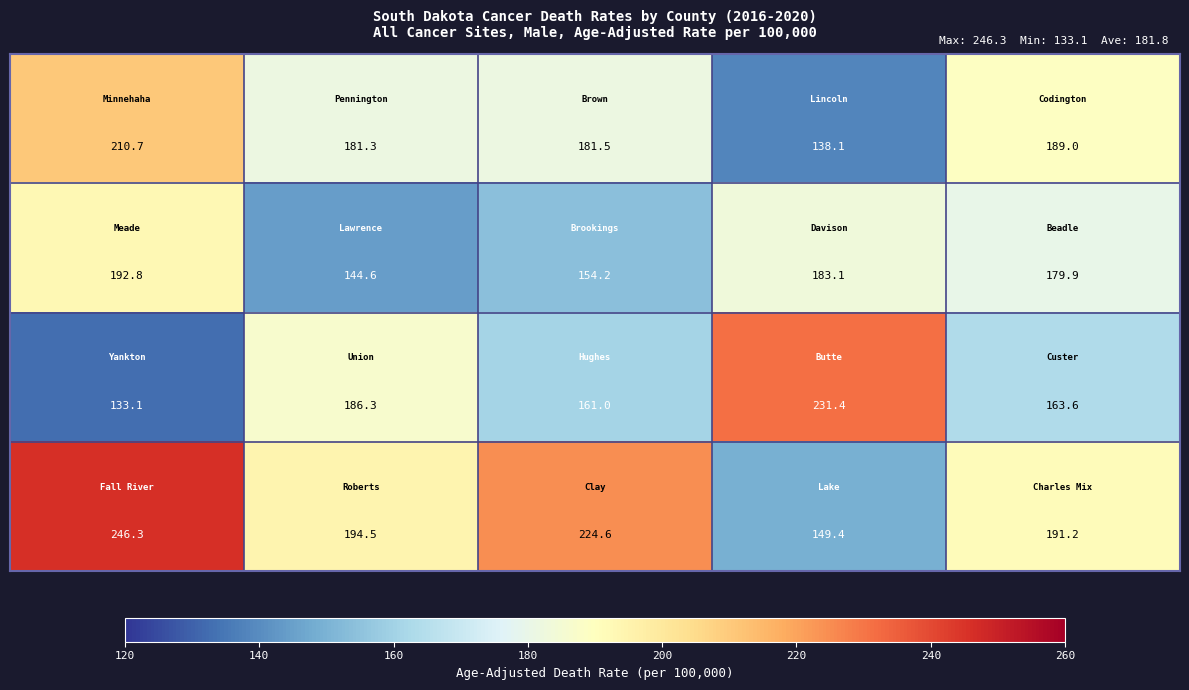

At how many categories does at least one series exceed 148?

5